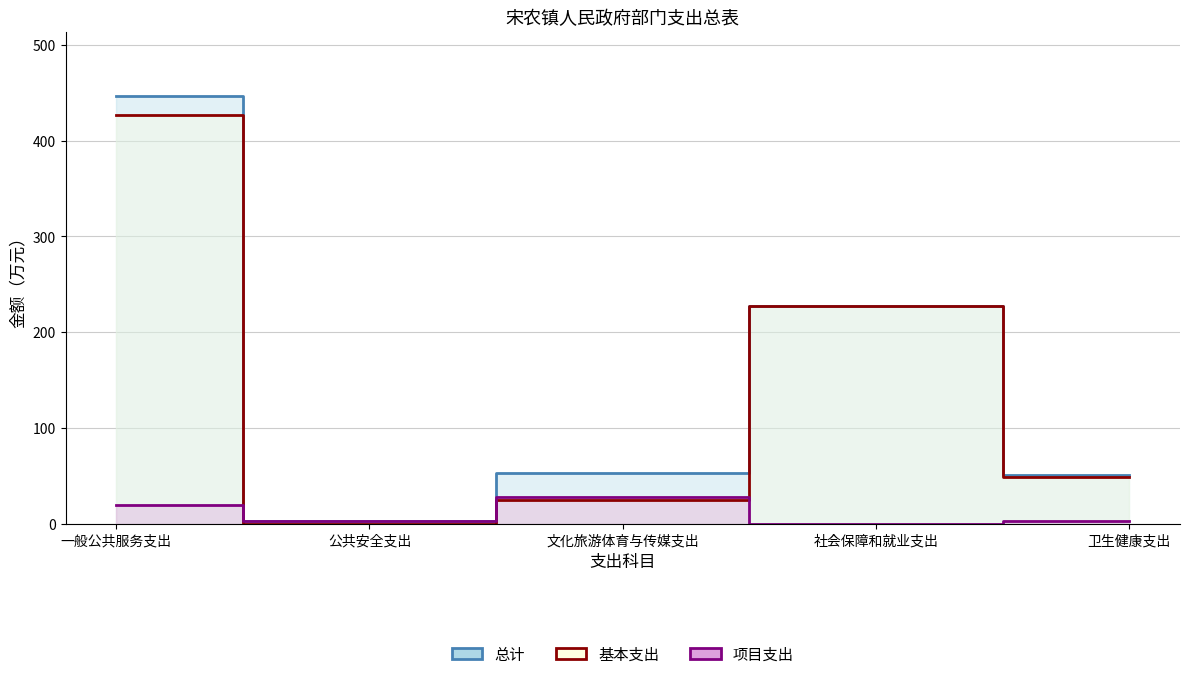

What is the label of the 5th point from the left?

卫生健康支出